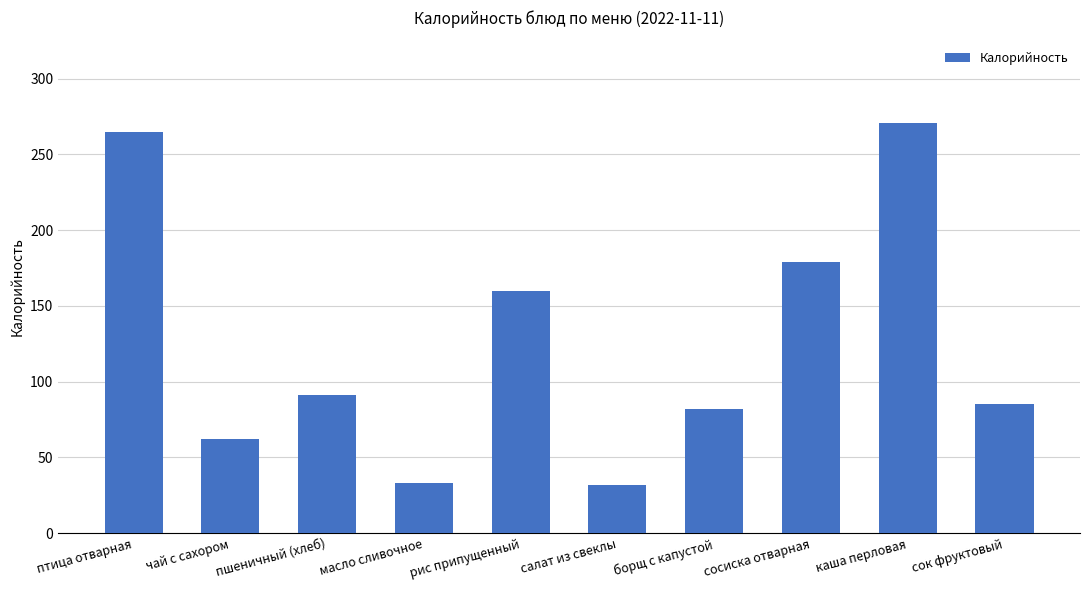

Does the chart contain any negative values?

No